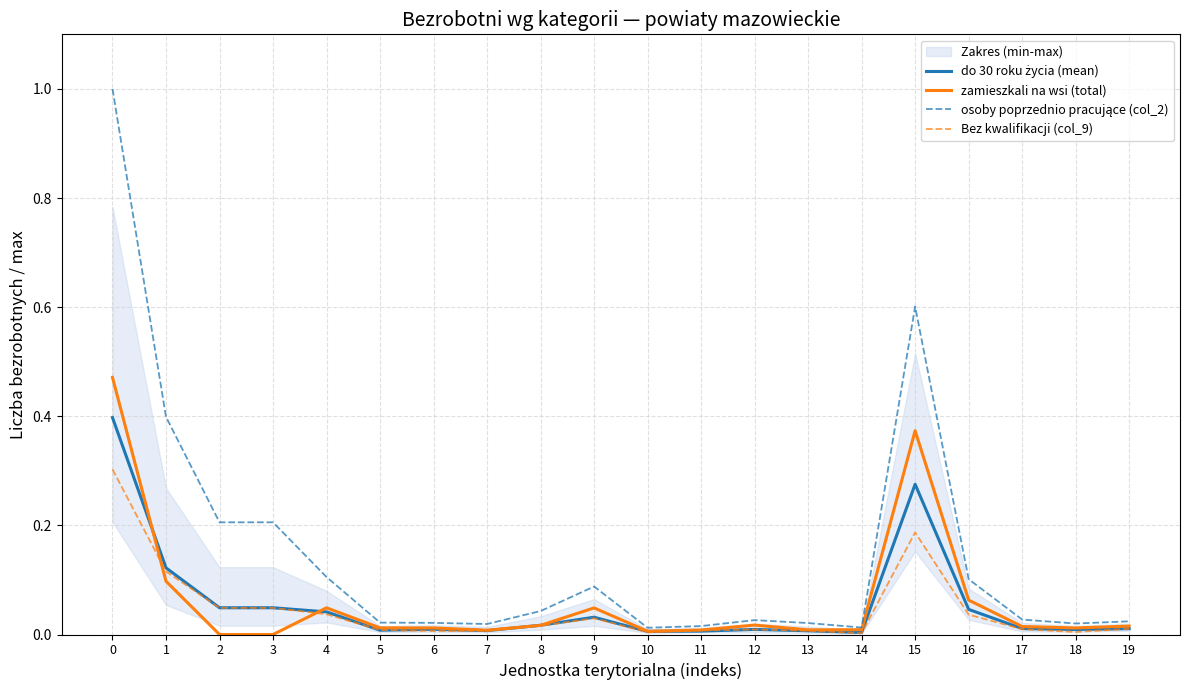

Reading right to left, what are all the values shown in this chart?

do 30 roku życia (mean): 19=0.0	18=0.0	17=0.0	16=0.0	15=0.3	14=0.0	13=0.0	12=0.0	11=0.0	10=0.0	9=0.0	8=0.0	7=0.0	6=0.0	5=0.0	4=0.0	3=0.0	2=0.0	1=0.1	0=0.4
zamieszkali na wsi (total): 19=0.0	18=0.0	17=0.0	16=0.1	15=0.4	14=0.0	13=0.0	12=0.0	11=0.0	10=0.0	9=0.0	8=0.0	7=0.0	6=0.0	5=0.0	4=0.0	3=0.0	2=0.0	1=0.1	0=0.5
osoby poprzednio pracujące (col_2): 19=0.0	18=0.0	17=0.0	16=0.1	15=0.6	14=0.0	13=0.0	12=0.0	11=0.0	10=0.0	9=0.1	8=0.0	7=0.0	6=0.0	5=0.0	4=0.1	3=0.2	2=0.2	1=0.4	0=1.0
Bez kwalifikacji (col_9): 19=0.0	18=0.0	17=0.0	16=0.0	15=0.2	14=0.0	13=0.0	12=0.0	11=0.0	10=0.0	9=0.0	8=0.0	7=0.0	6=0.0	5=0.0	4=0.0	3=0.0	2=0.0	1=0.1	0=0.3